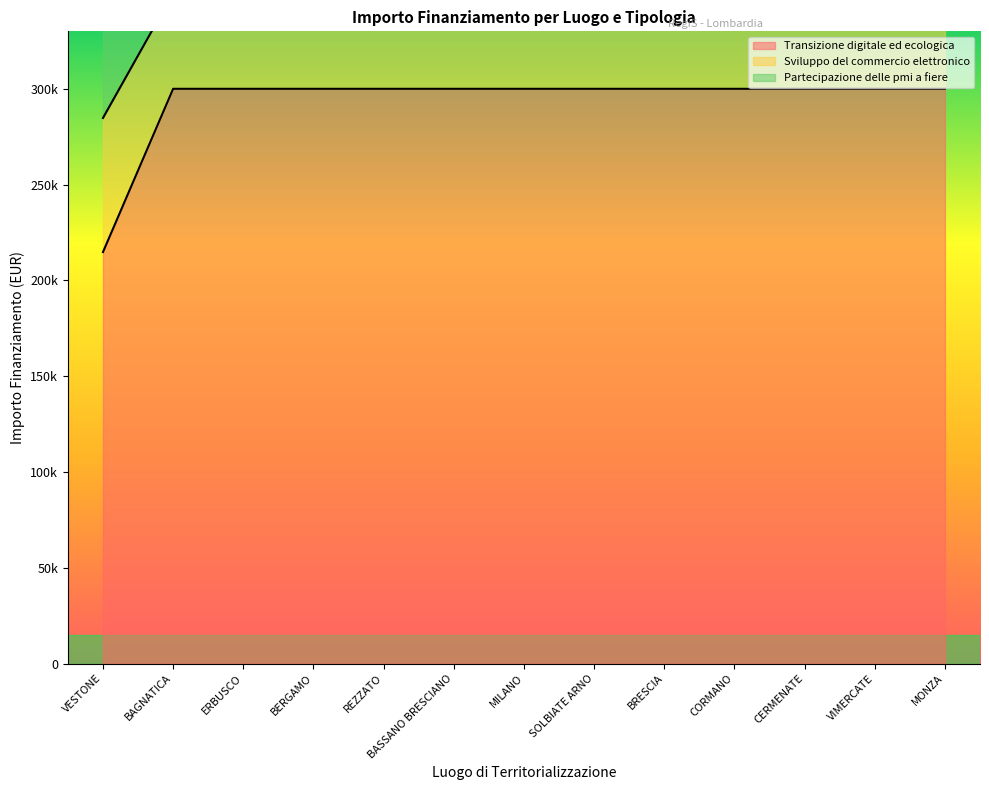

True or false: Transizione digitale ed ecologica and Sviluppo del commercio elettronico cross at least once.

False